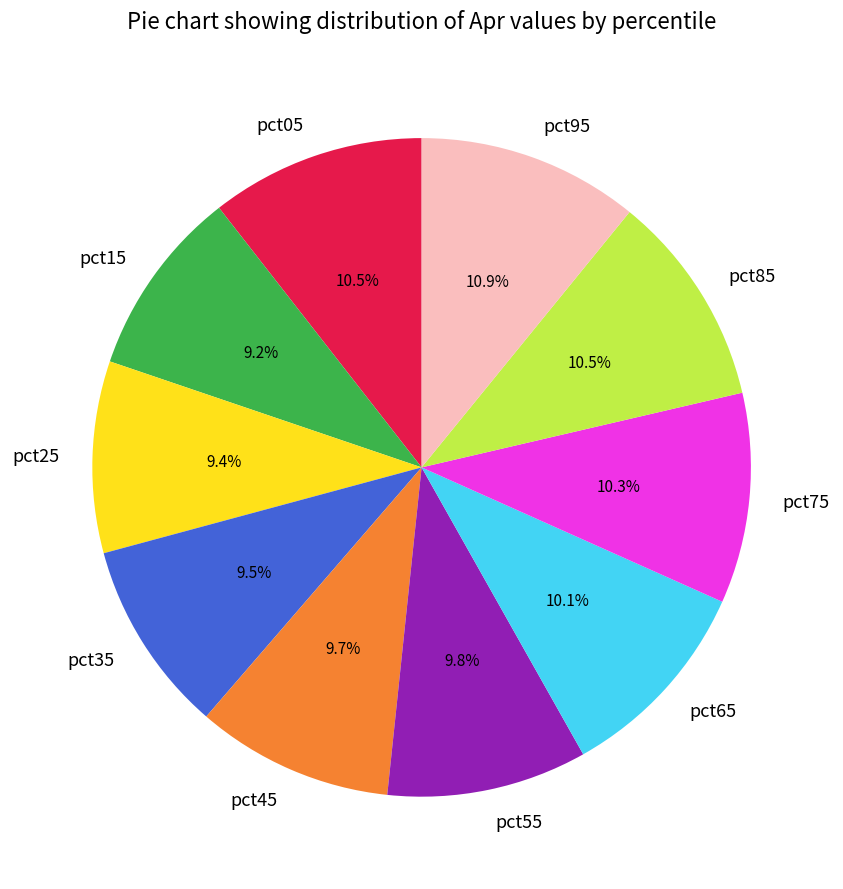

True or false: pct35 accounts for 18% of the total.

False